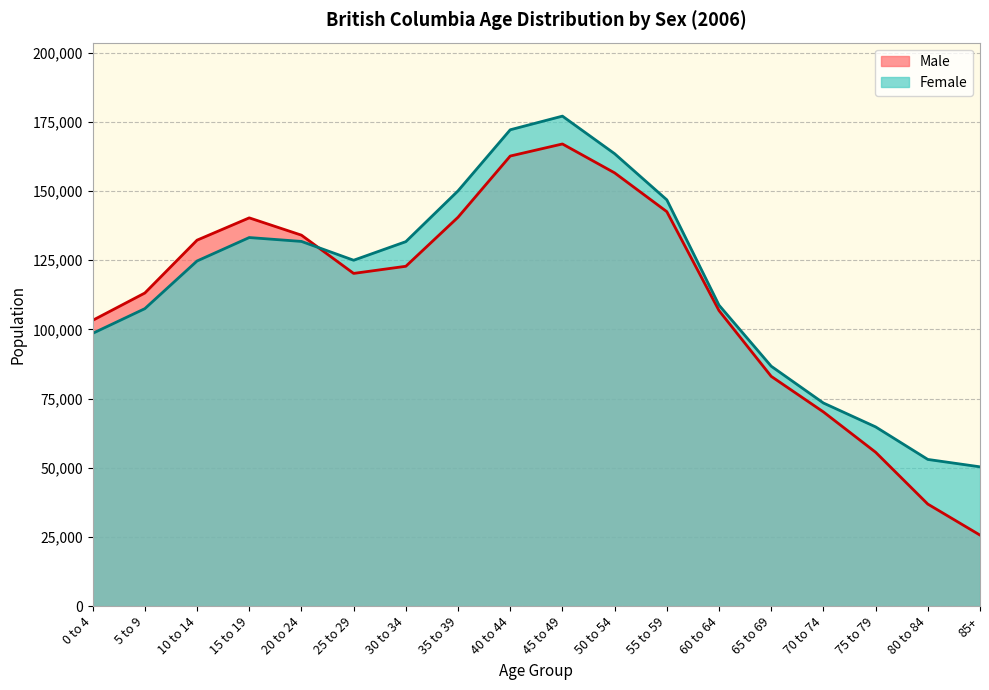

What is the total value across all series at 25 to 29?

245280